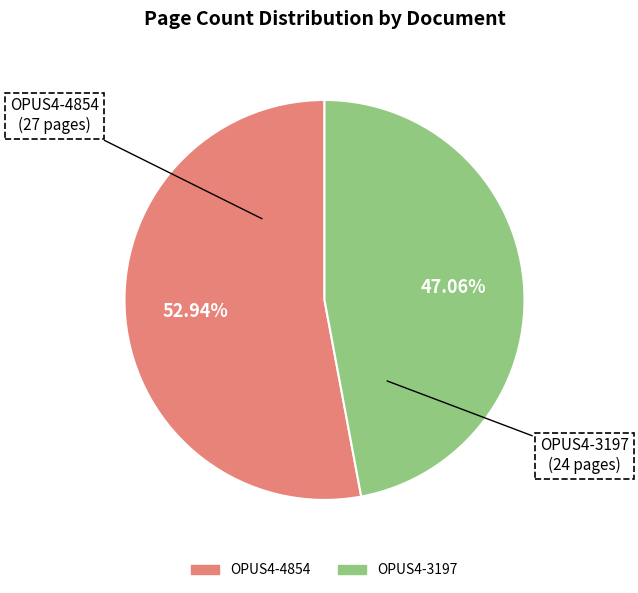

Count the number of slices in the pie.

2